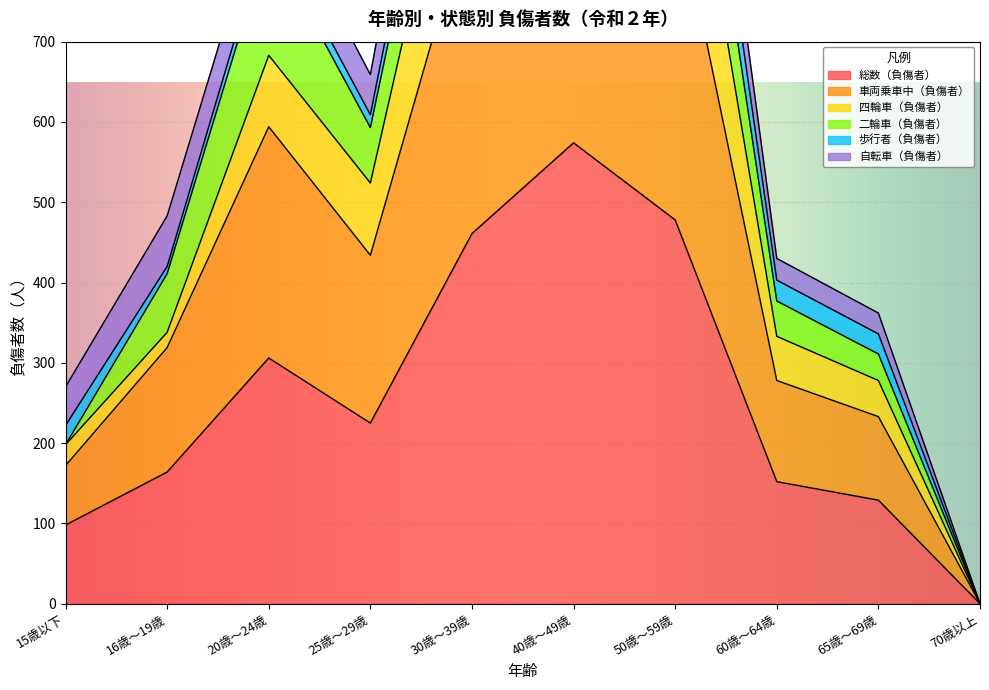

True or false: 四輪車（負傷者） has a value of 333 at 60歳～64歳.

True